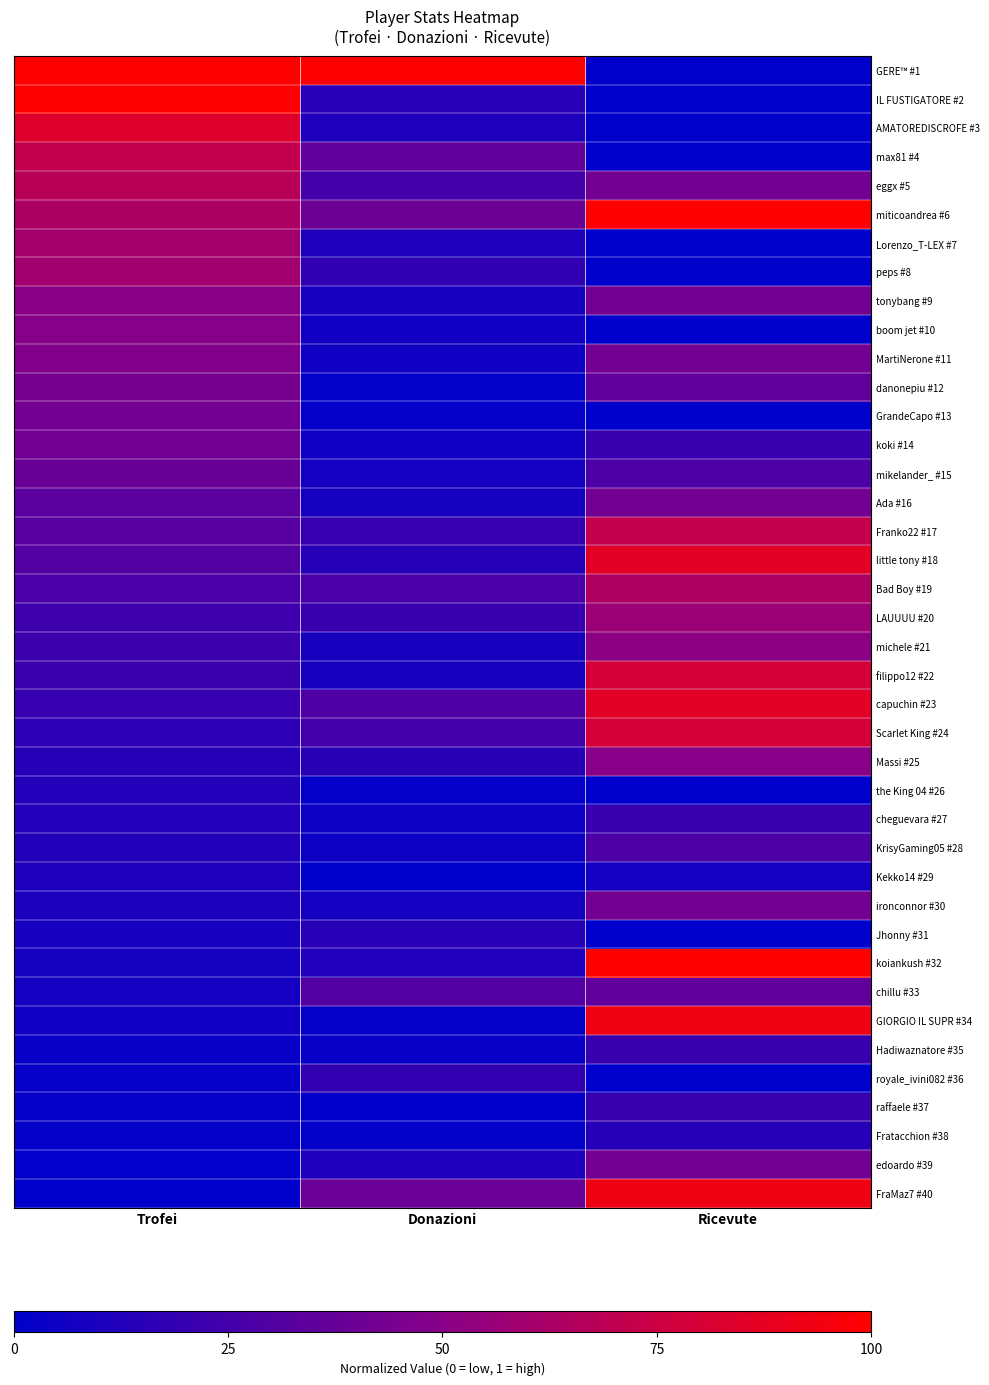

At which category is the sum across all series the highest?

Ricevute